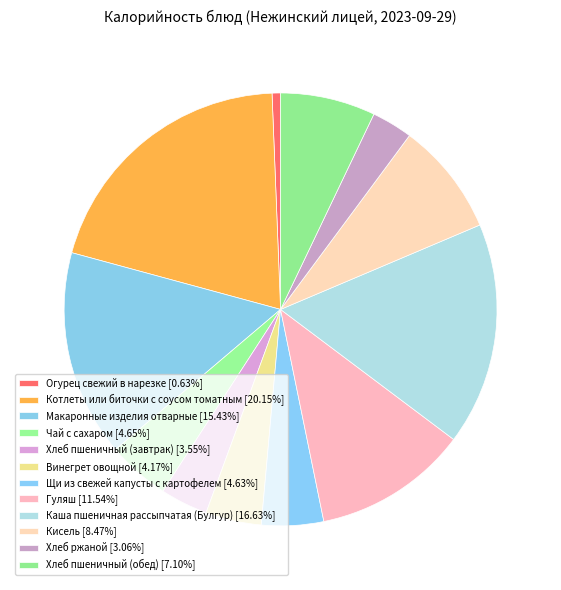

Count the number of slices in the pie.

12